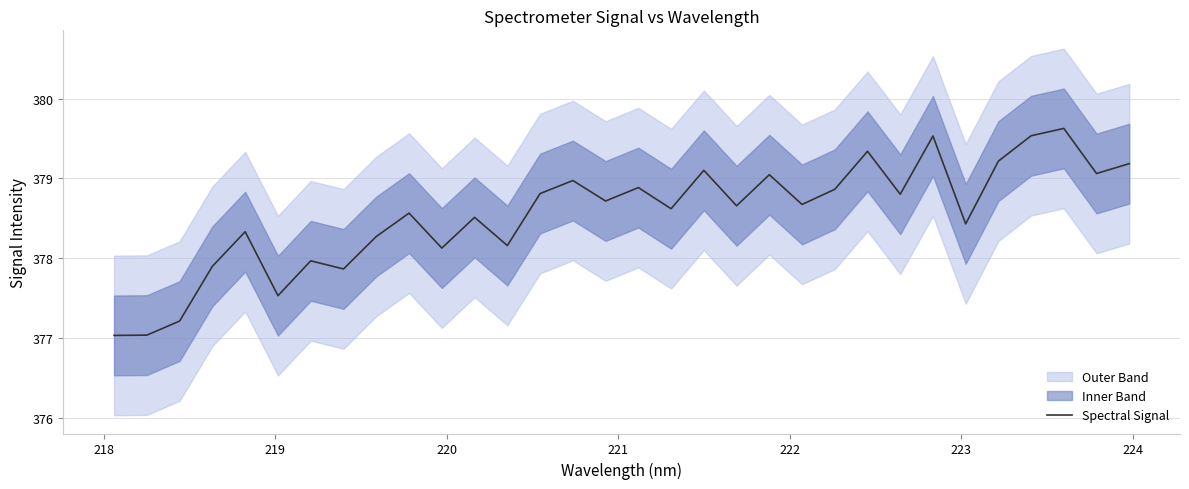

What is the lowest value of the Spectral Signal series?

377.0